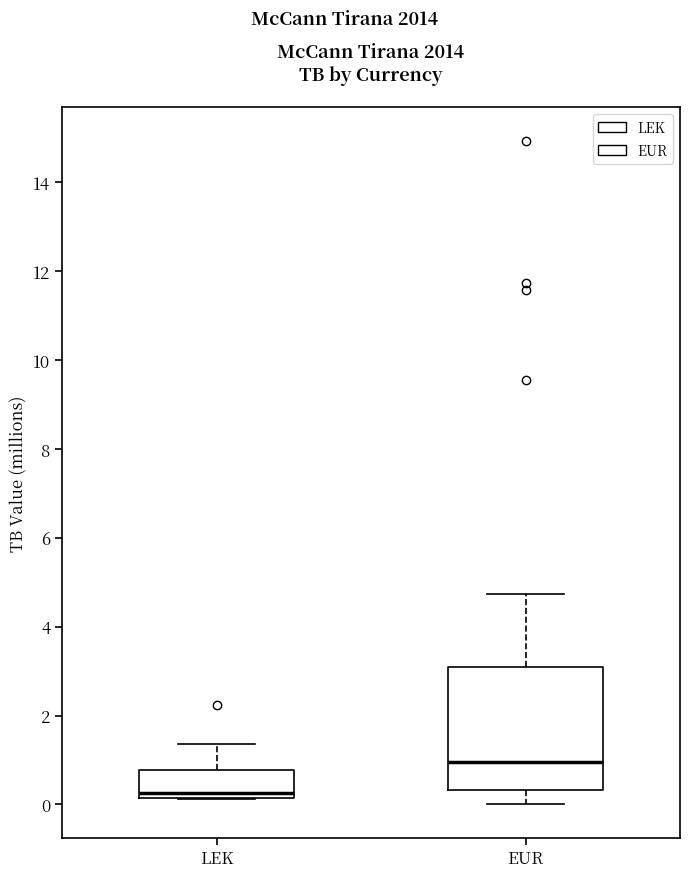

Comparing the boxes themselves (not the whiskers), which one is the tallest?

EUR